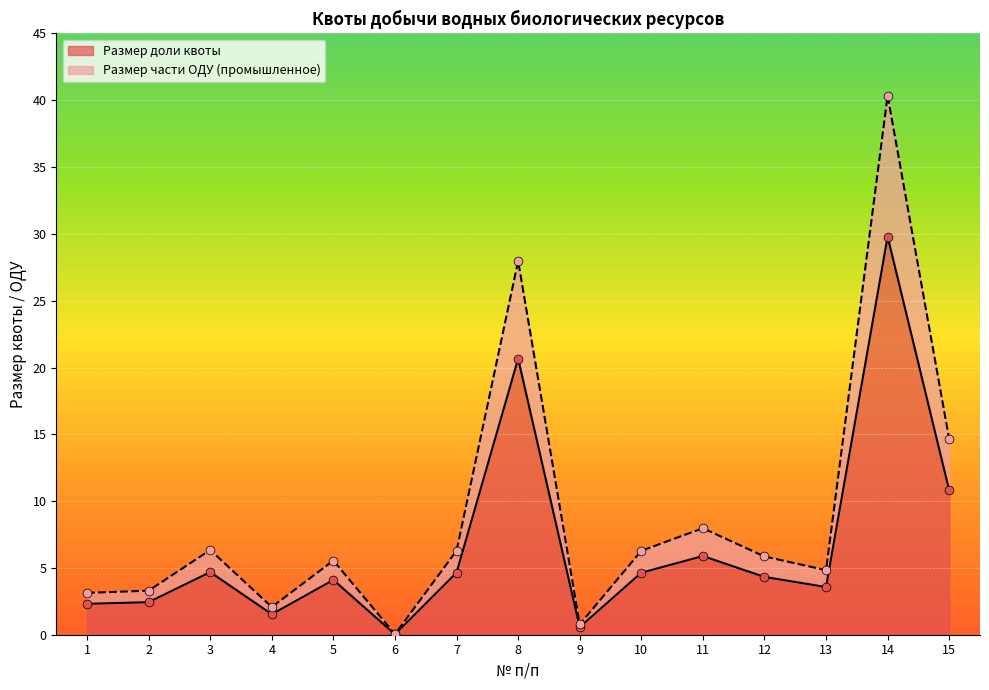

Is the value of Размер части ОДУ (промышленное) at 9 greater than the value of Размер доли квоты at 1?

No